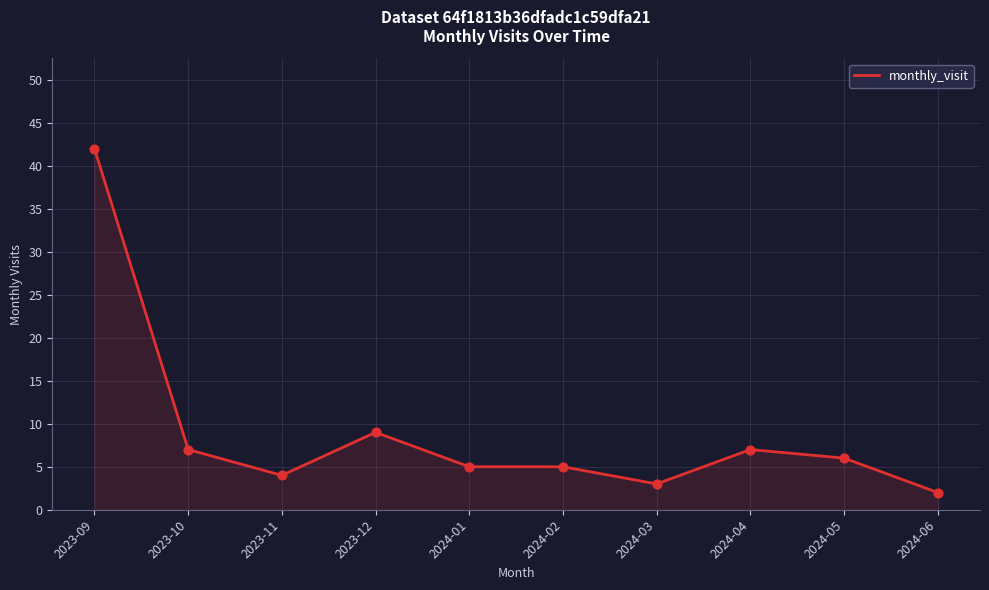

What is the ratio of the value at 2023-09 to the value at 2024-02?

8.4